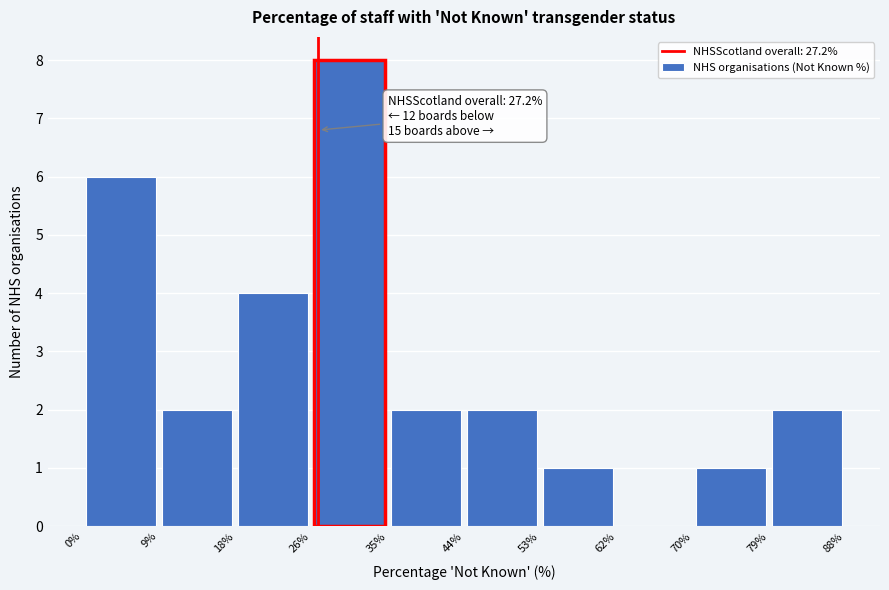

Which range on the x-axis has the tallest bar?

26% to 35%